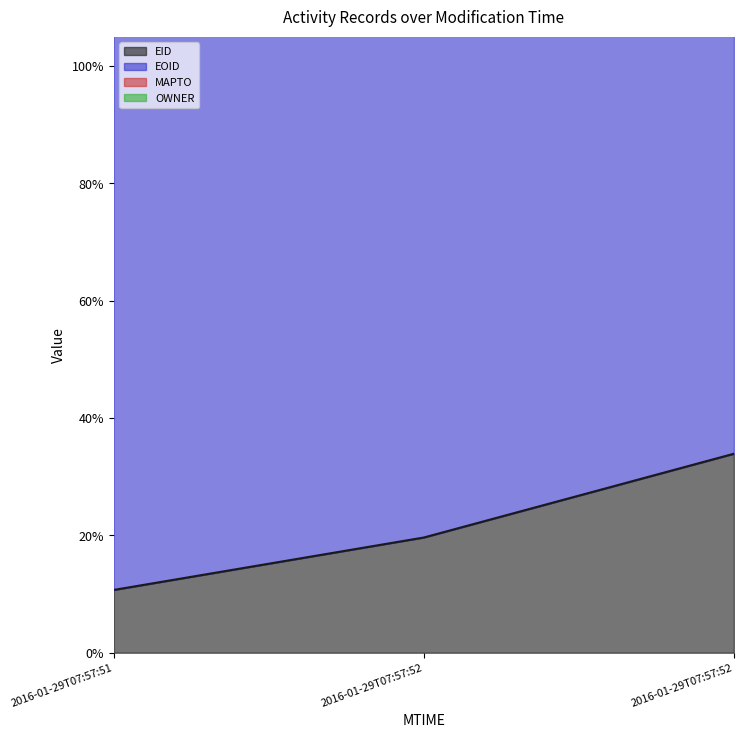

At which category is the sum across all series the highest?

2016-01-29T07:57:52